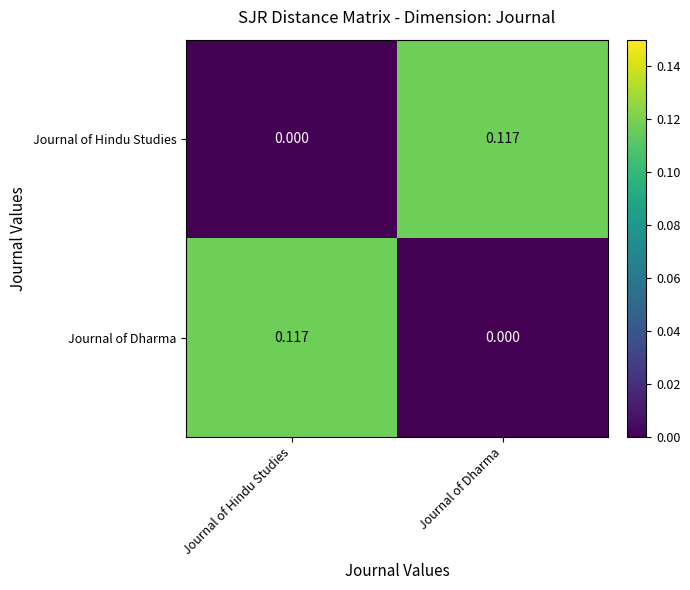

At which label is Journal of Hindu Studies closest to 0?

Journal of Hindu Studies